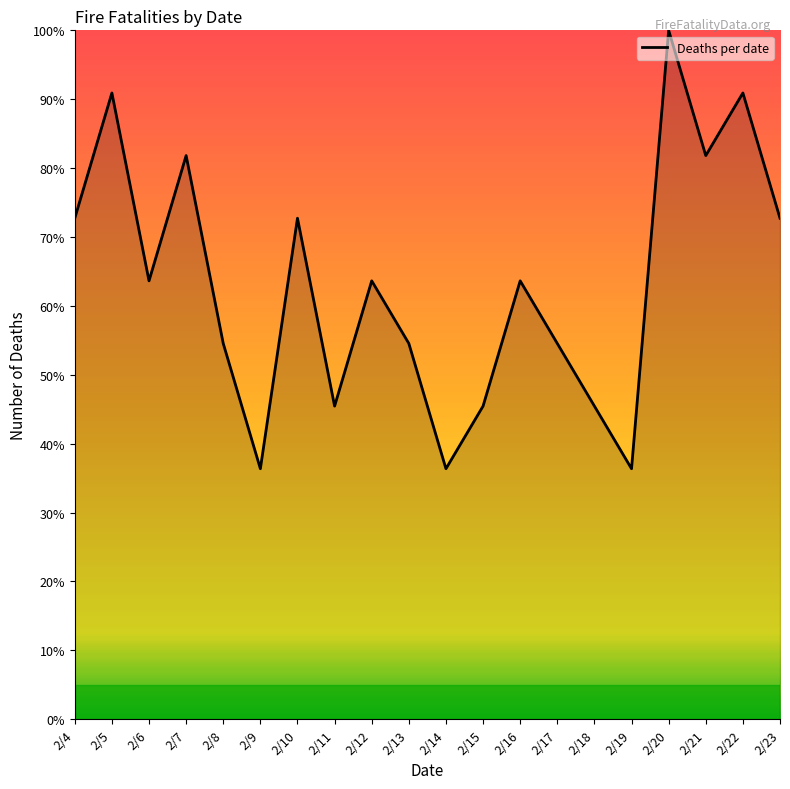

Reading left to right, what are all the values shown in this chart?

2/4=72.7	2/5=90.9	2/6=63.6	2/7=81.8	2/8=54.5	2/9=36.4	2/10=72.7	2/11=45.5	2/12=63.6	2/13=54.5	2/14=36.4	2/15=45.5	2/16=63.6	2/17=54.5	2/18=45.5	2/19=36.4	2/20=100.0	2/21=81.8	2/22=90.9	2/23=72.7